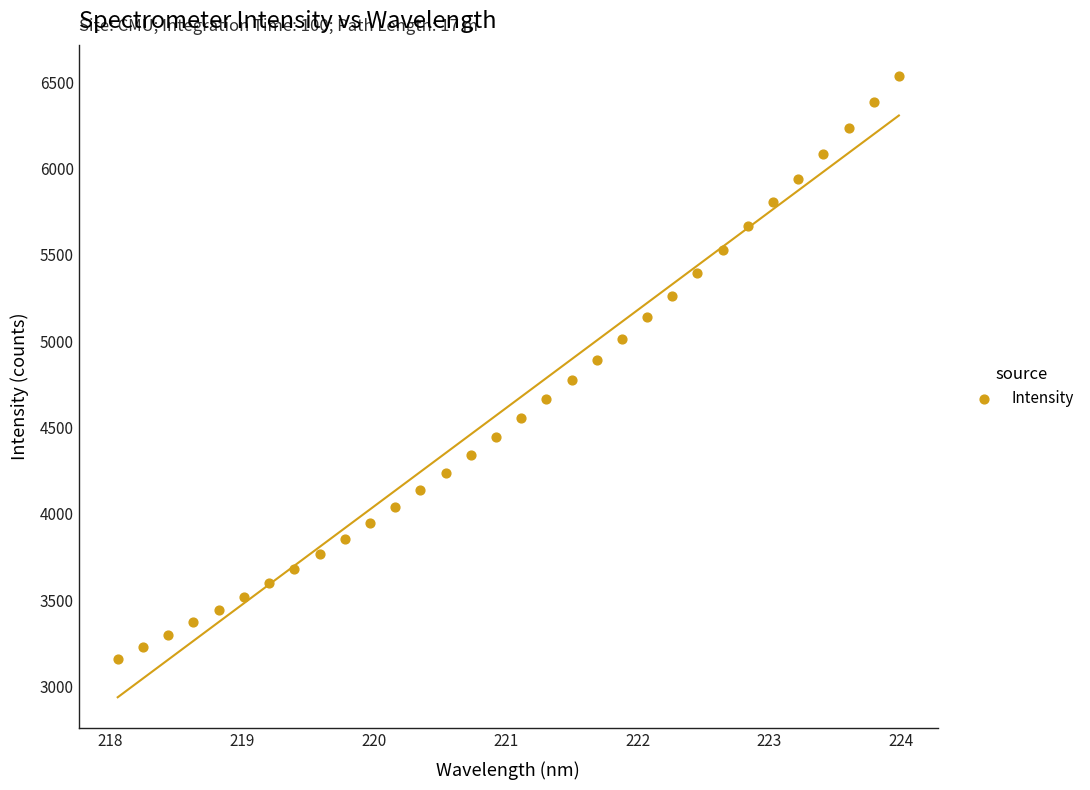

What is the range of Y values (max minus min)?

3377.6